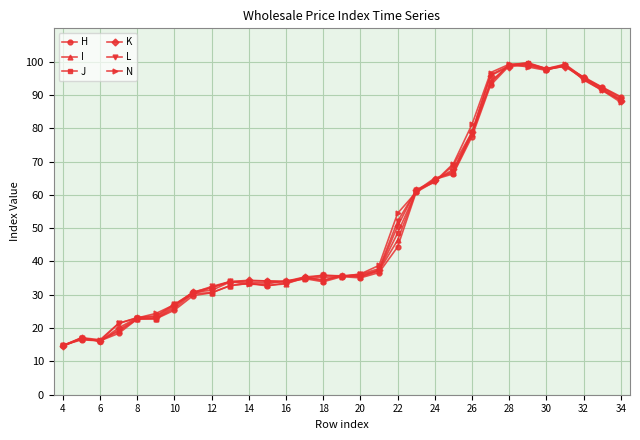

What is the minimum value for L?

14.5